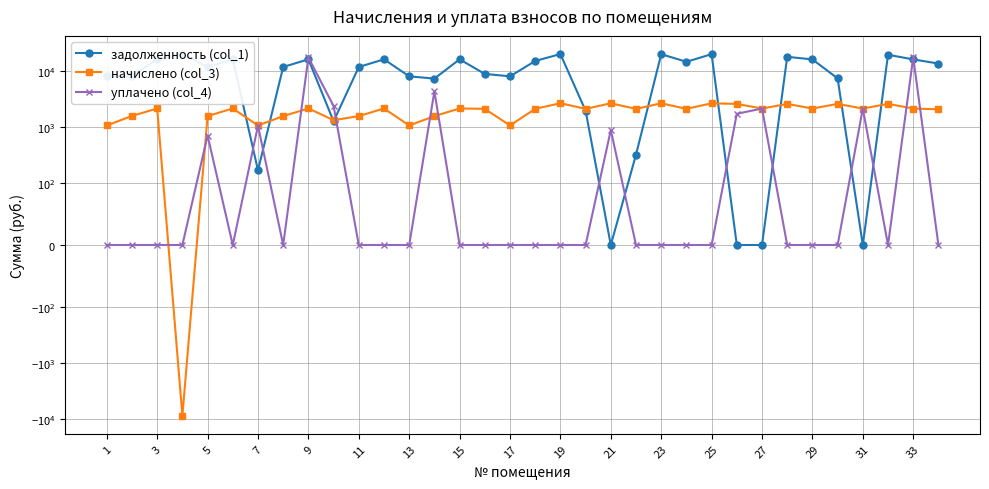

What is the difference between the highest and lowest values at 1?

7986.5